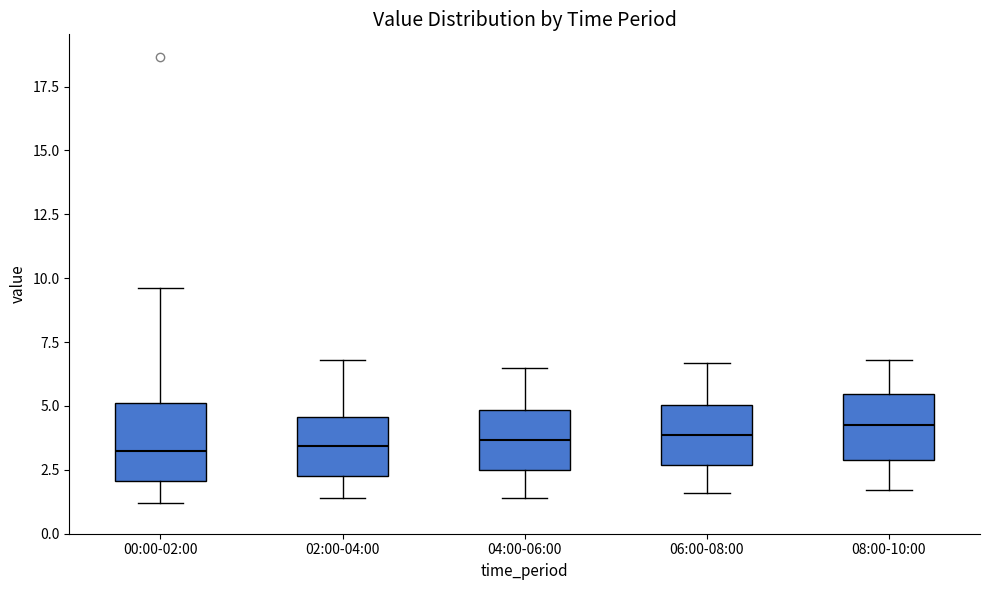

Reading left to right, read every box against the y-axis: the position of its median line, the range the box covers, and the ends of its whiskers. The values are not printed on the chart, so give them approximately, as read against the axis.

00:00-02:00: median 3.0, box 2.0 to 5.0, whiskers 1.0 to 9.5
02:00-04:00: median 3.5, box 2.5 to 4.5, whiskers 1.5 to 7.0
04:00-06:00: median 3.5, box 2.5 to 5.0, whiskers 1.5 to 6.5
06:00-08:00: median 4.0, box 2.5 to 5.0, whiskers 1.5 to 6.5
08:00-10:00: median 4.5, box 3.0 to 5.5, whiskers 1.5 to 7.0